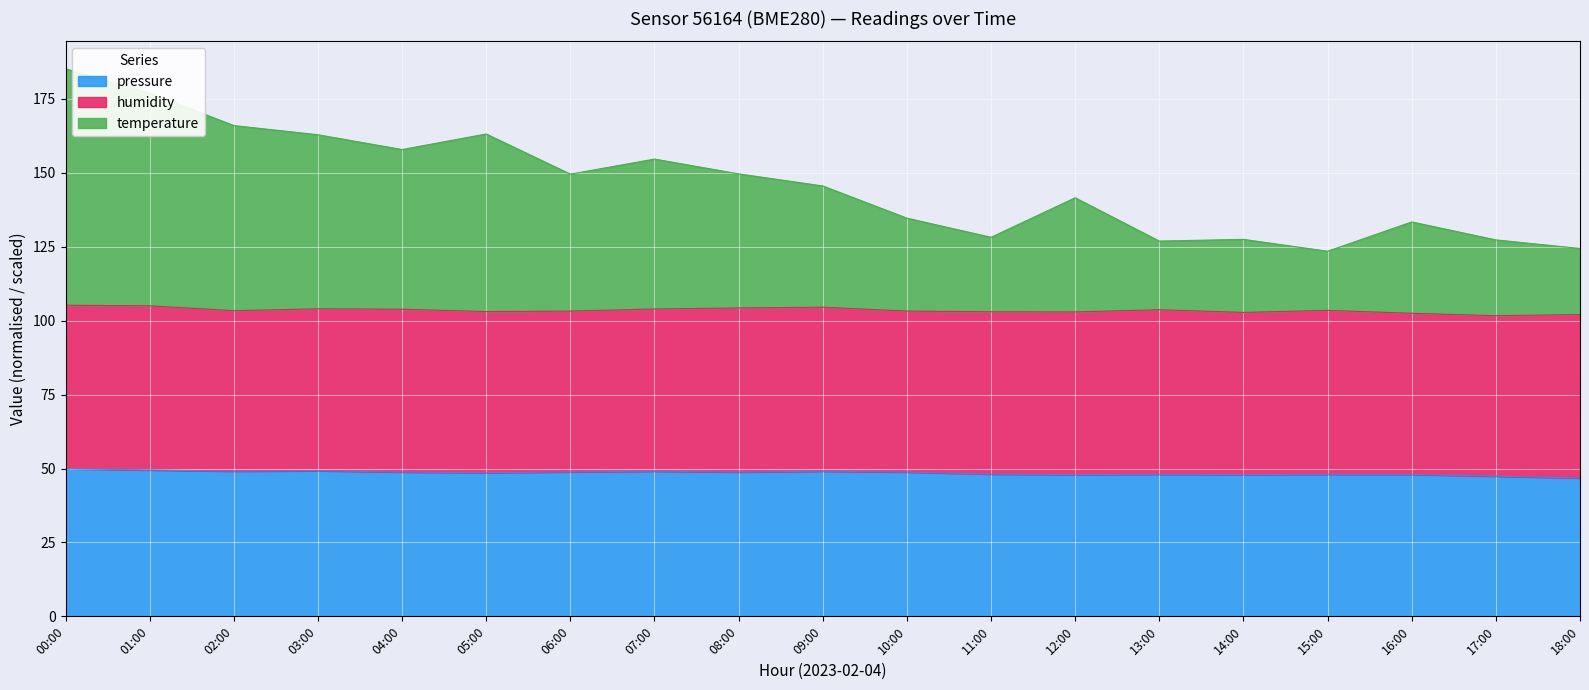

The value of pressure at 04:00 is 48.8. True or false?

True